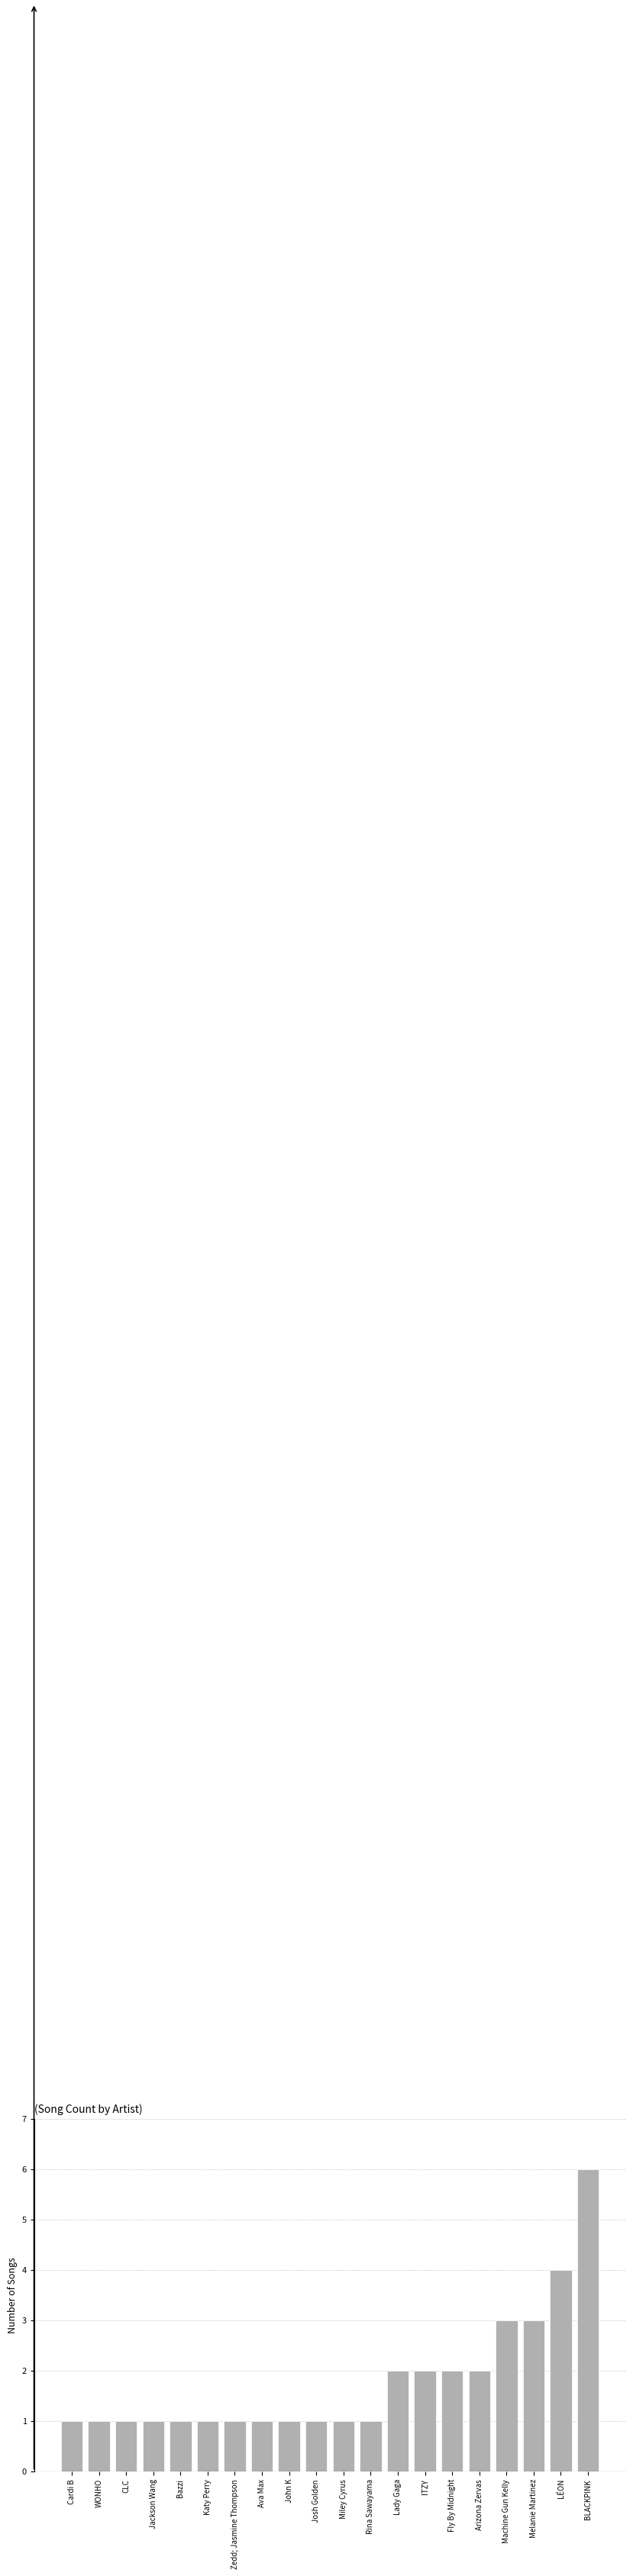

What is the difference between the maximum and second lowest values?

5